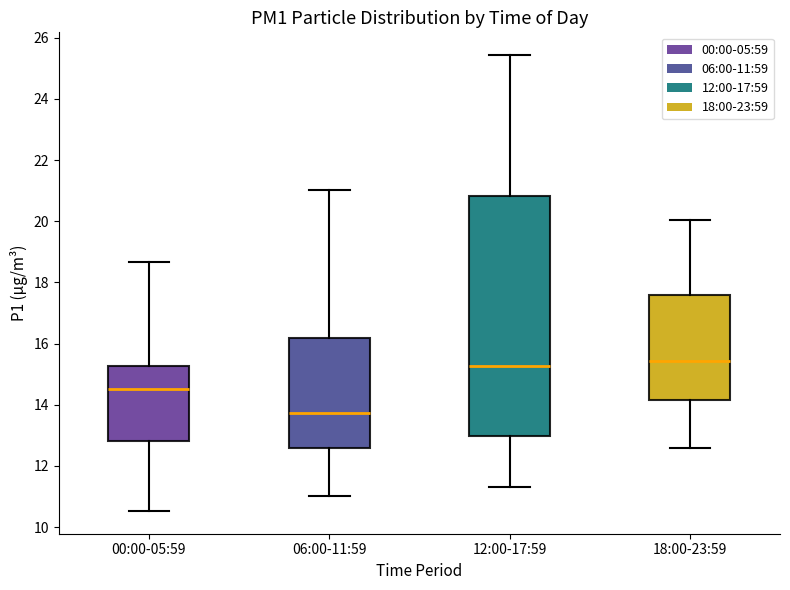

Reading left to right, read every box against the y-axis: the position of its median line, the range the box covers, and the ends of its whiskers. The values are not printed on the chart, so give them approximately, as read against the axis.

00:00-05:59: median 14.6, box 12.8 to 15.2, whiskers 10.6 to 18.6
06:00-11:59: median 13.8, box 12.6 to 16.2, whiskers 11.0 to 21.0
12:00-17:59: median 15.2, box 13.0 to 20.8, whiskers 11.4 to 25.4
18:00-23:59: median 15.4, box 14.2 to 17.6, whiskers 12.6 to 20.0